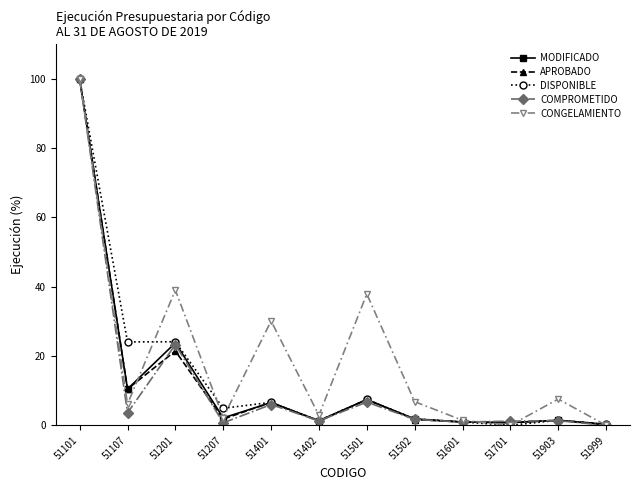

What is the spread (max minus min) of values at 51501?

31.2